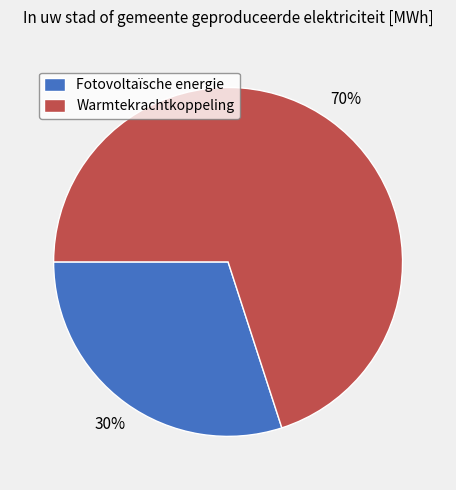

True or false: Fotovoltaïsche energie accounts for 30% of the total.

True